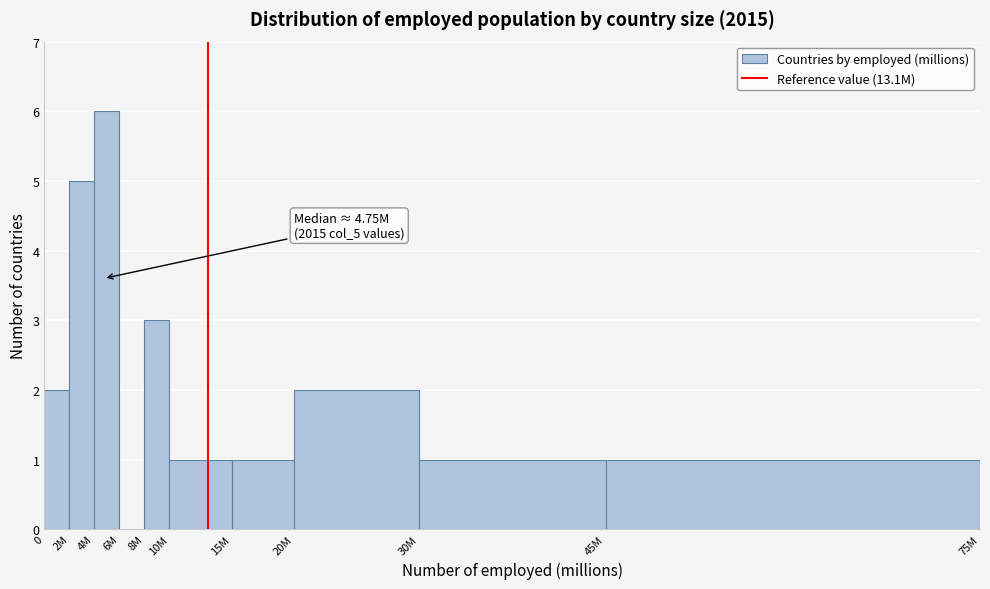

Reading right to left, extract all data points from this chart.

45M=1	30M=1	20M=2	15M=1	10M=1	8M=3	6M=0	4M=6	2M=5	0=2